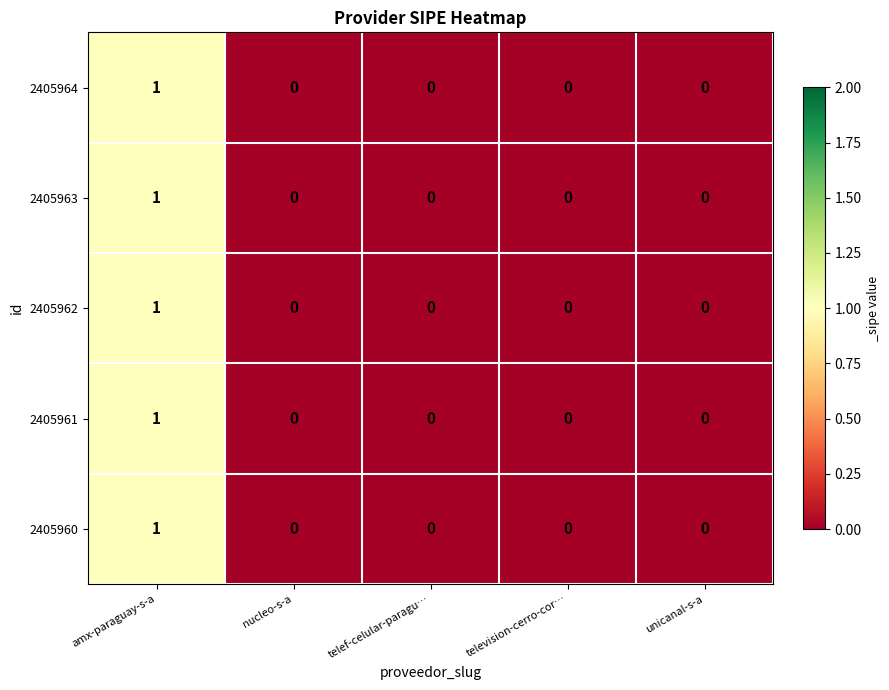

The 2405962 series shows 0 at unicanal-s-a. True or false?

True